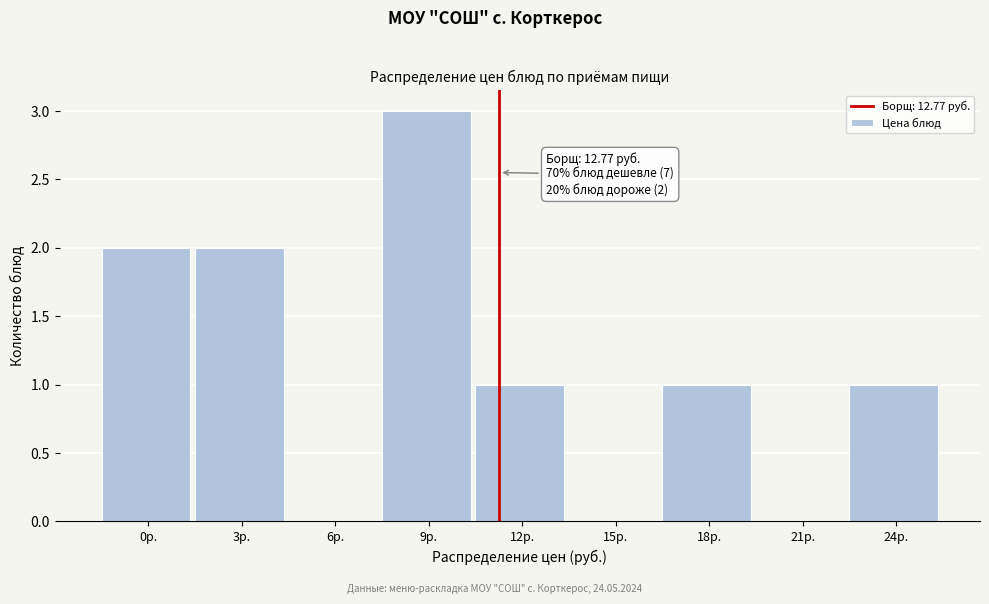

Reading left to right, extract all data points from this chart.

0р.=2	3р.=2	6р.=0	9р.=3	12р.=1	15р.=0	18р.=1	21р.=0	24р.=1